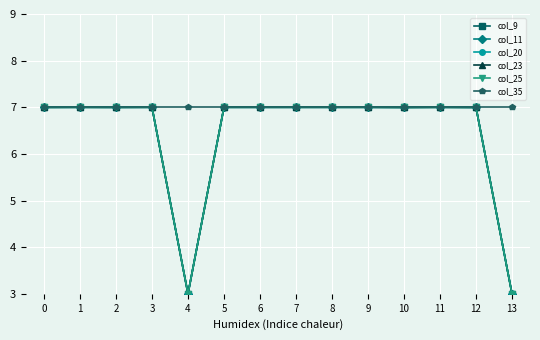

Reading left to right, what are all the values shown in this chart?

col_9: 0=7.0	1=7.0	2=7.0	3=7.0	4=3.0	5=7.0	6=7.0	7=7.0	8=7.0	9=7.0	10=7.0	11=7.0	12=7.0	13=3.0
col_11: 0=7.0	1=7.0	2=7.0	3=7.0	4=3.0	5=7.0	6=7.0	7=7.0	8=7.0	9=7.0	10=7.0	11=7.0	12=7.0	13=3.0
col_20: 0=7.0	1=7.0	2=7.0	3=7.0	4=3.0	5=7.0	6=7.0	7=7.0	8=7.0	9=7.0	10=7.0	11=7.0	12=7.0	13=3.0
col_23: 0=7.0	1=7.0	2=7.0	3=7.0	4=3.0	5=7.0	6=7.0	7=7.0	8=7.0	9=7.0	10=7.0	11=7.0	12=7.0	13=3.0
col_25: 0=7.0	1=7.0	2=7.0	3=7.0	4=3.0	5=7.0	6=7.0	7=7.0	8=7.0	9=7.0	10=7.0	11=7.0	12=7.0	13=3.0
col_35: 0=7.0	1=7.0	2=7.0	3=7.0	4=7.0	5=7.0	6=7.0	7=7.0	8=7.0	9=7.0	10=7.0	11=7.0	12=7.0	13=7.0